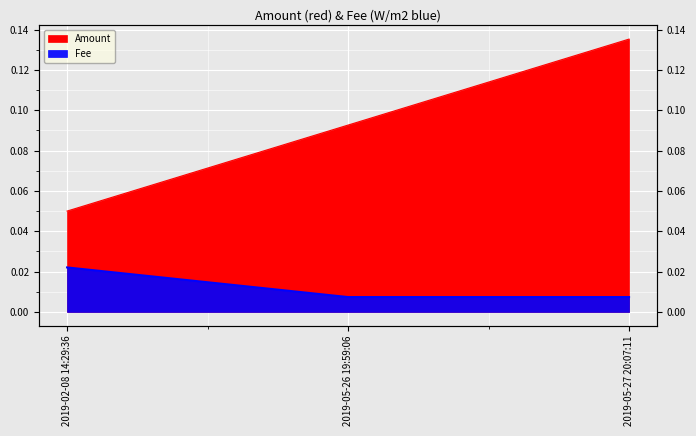

Rank the categories by Fee value from lowest to highest.

2019-05-26 19:59:06, 2019-05-27 20:07:11, 2019-02-08 14:29:36